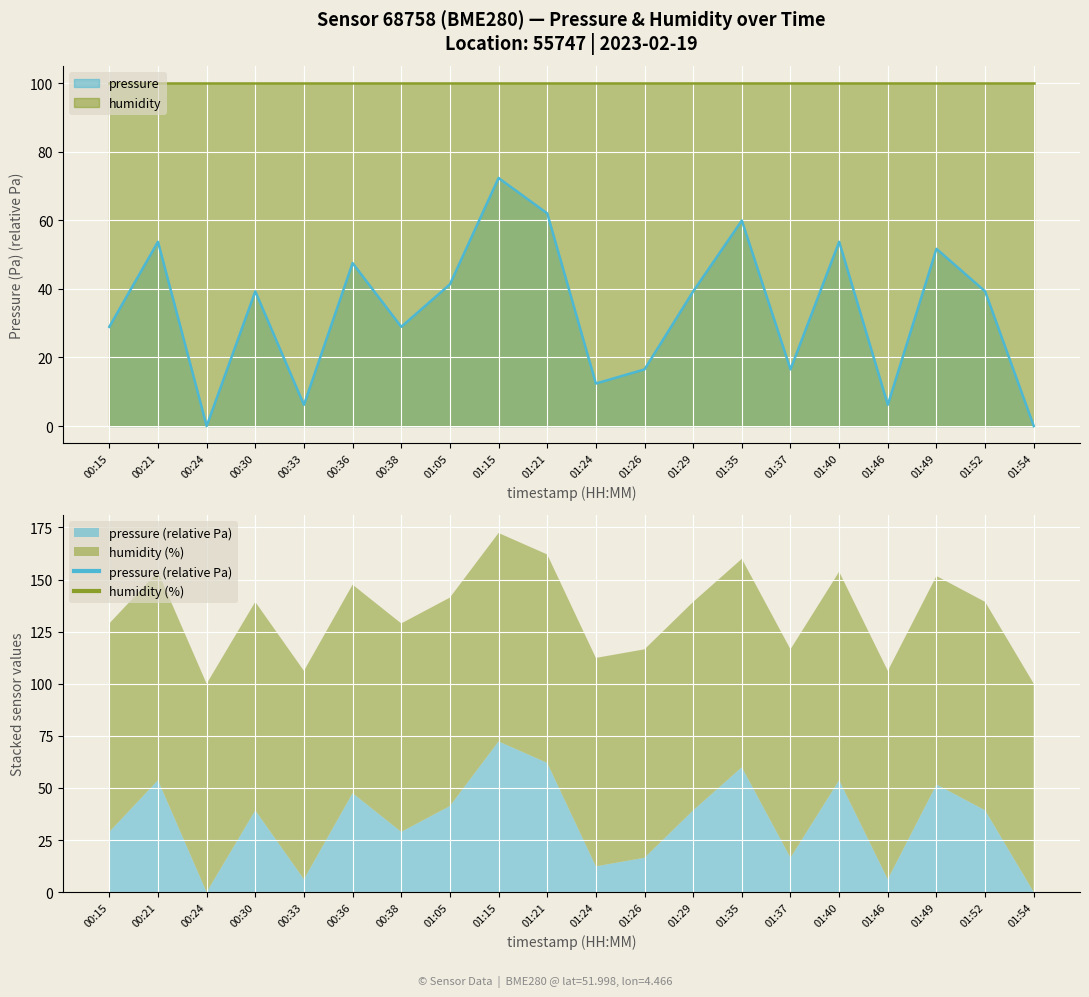

Is it true that the value at 01:37 is 16.5?

True